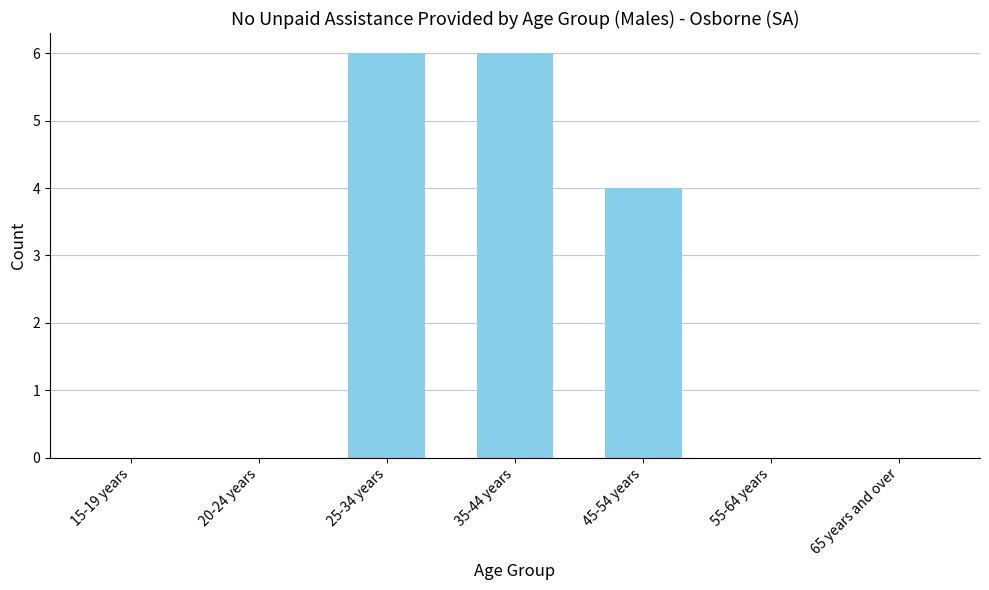

Which has a higher value, 20-24 years or 35-44 years?

35-44 years